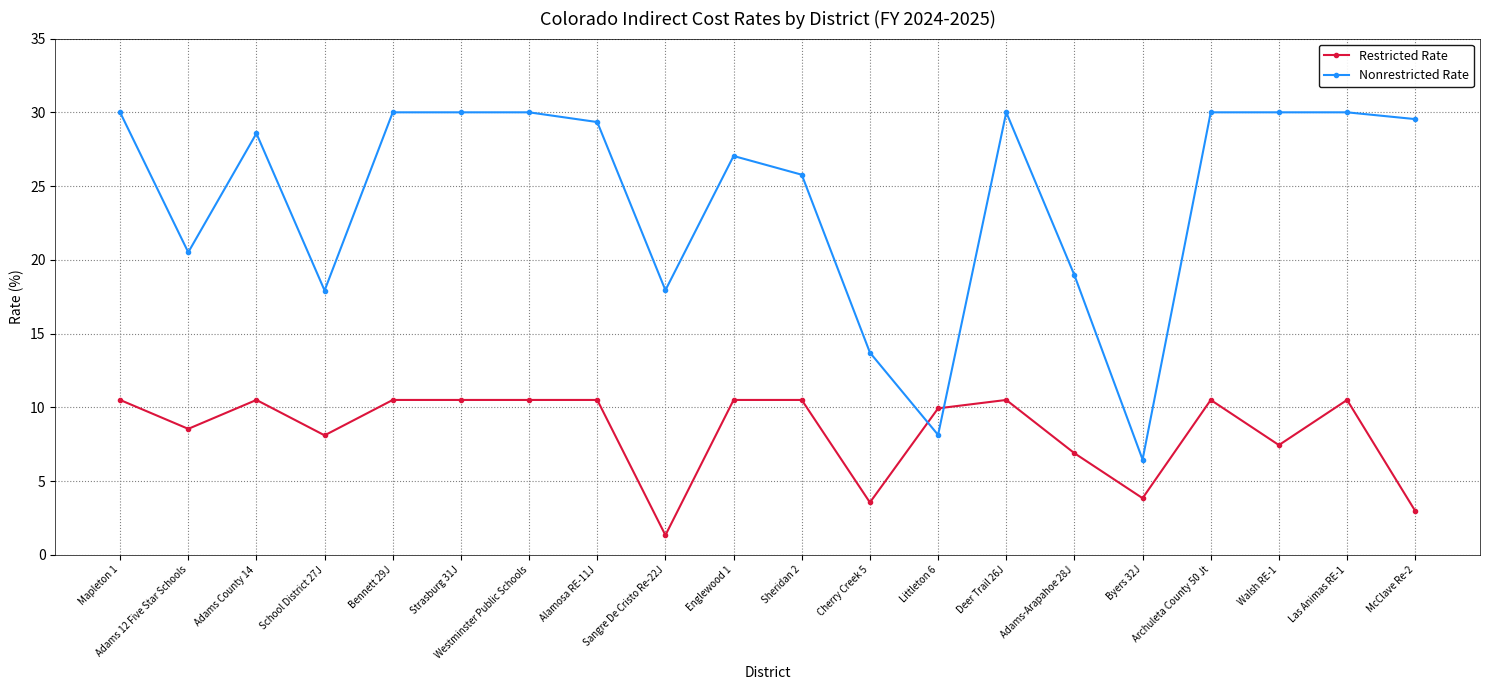

Where is Restricted Rate nearest to the value 5?

Byers 32J